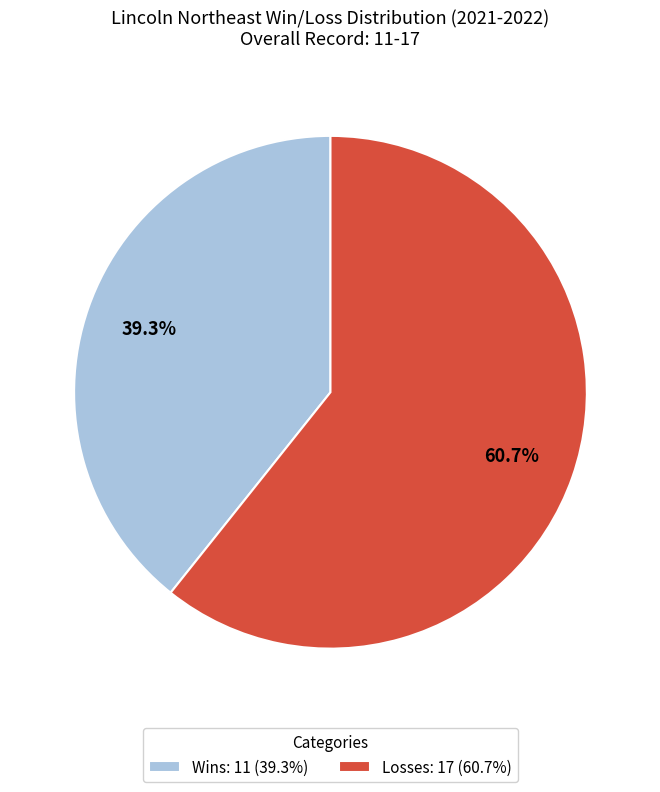

Count the number of slices in the pie.

2